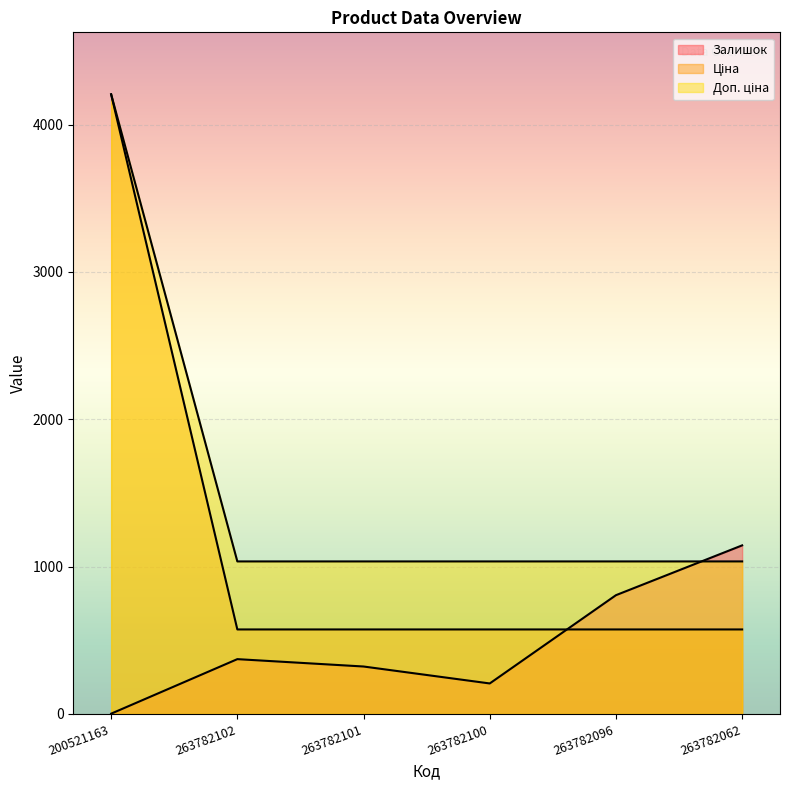

The value of Ціна at 263782096 is 926.1. True or false?

False